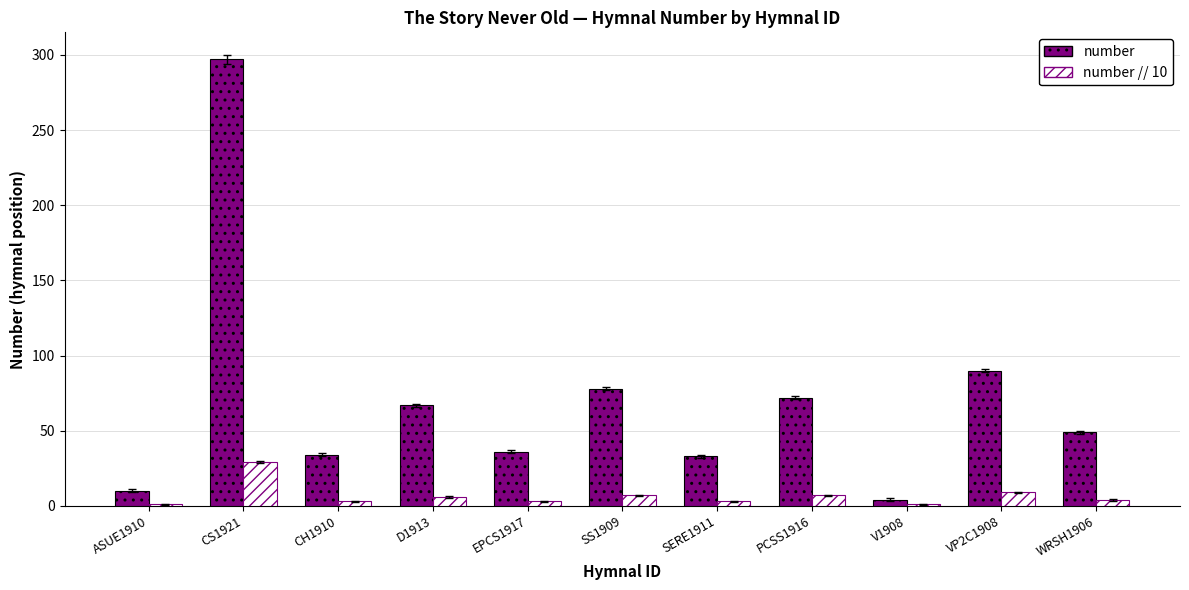

What is the spread (max minus min) of values at V1908?

3